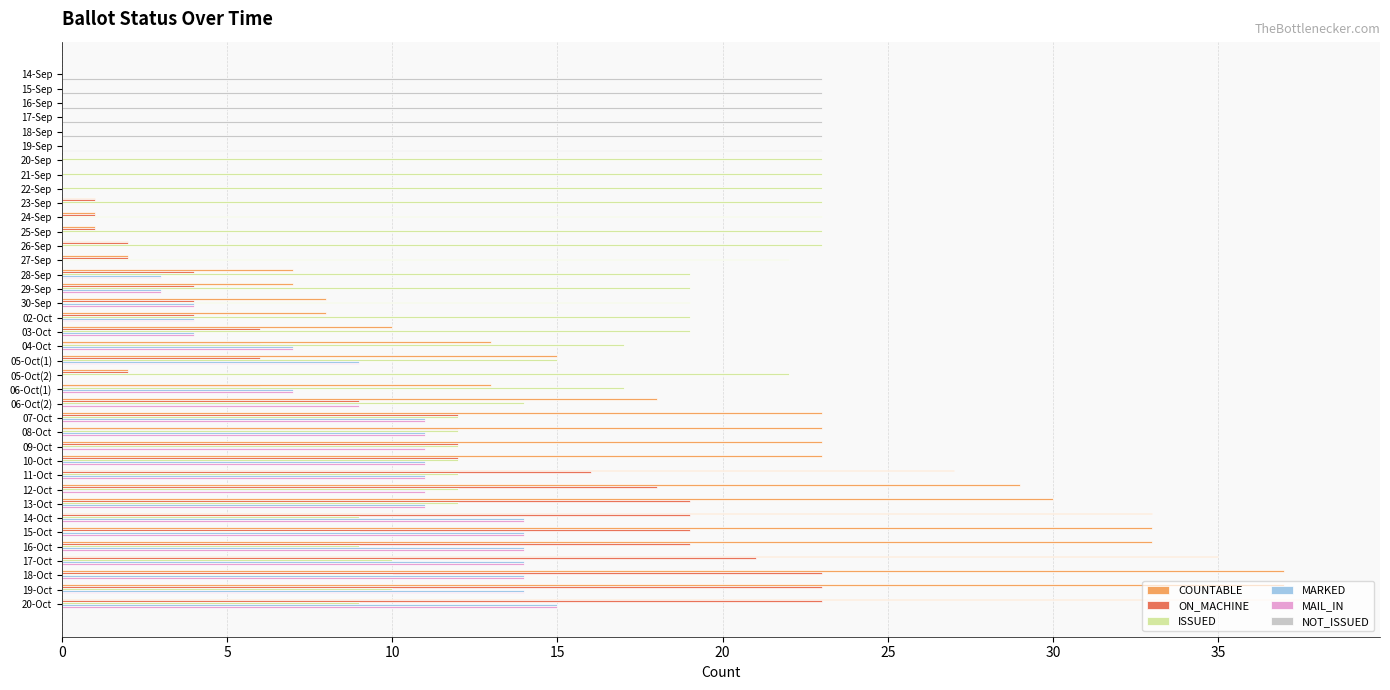

The value of ISSUED at 14-Oct is 6. True or false?

False